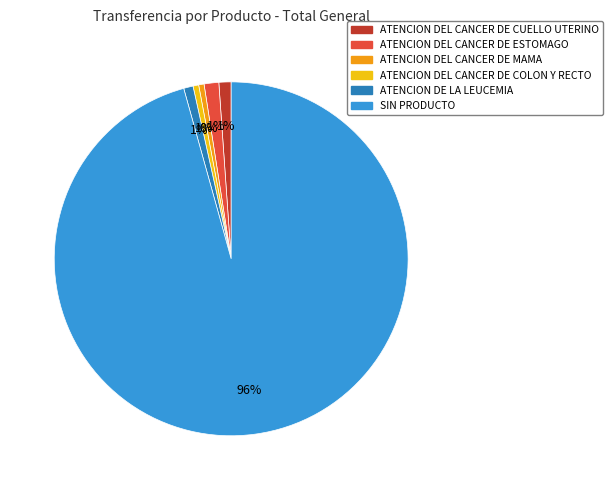

What percentage is the ATENCION DEL CANCER DE COLON Y RECTO slice, to the nearest percent?

1%